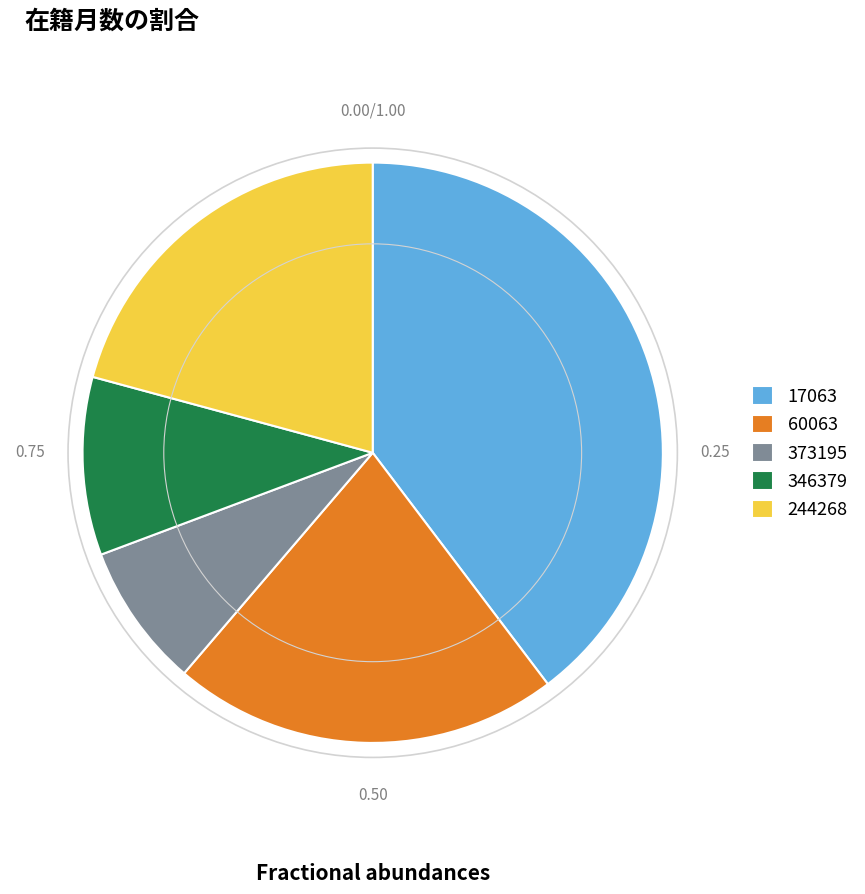

Does 17063 account for over 50% of the chart?

No